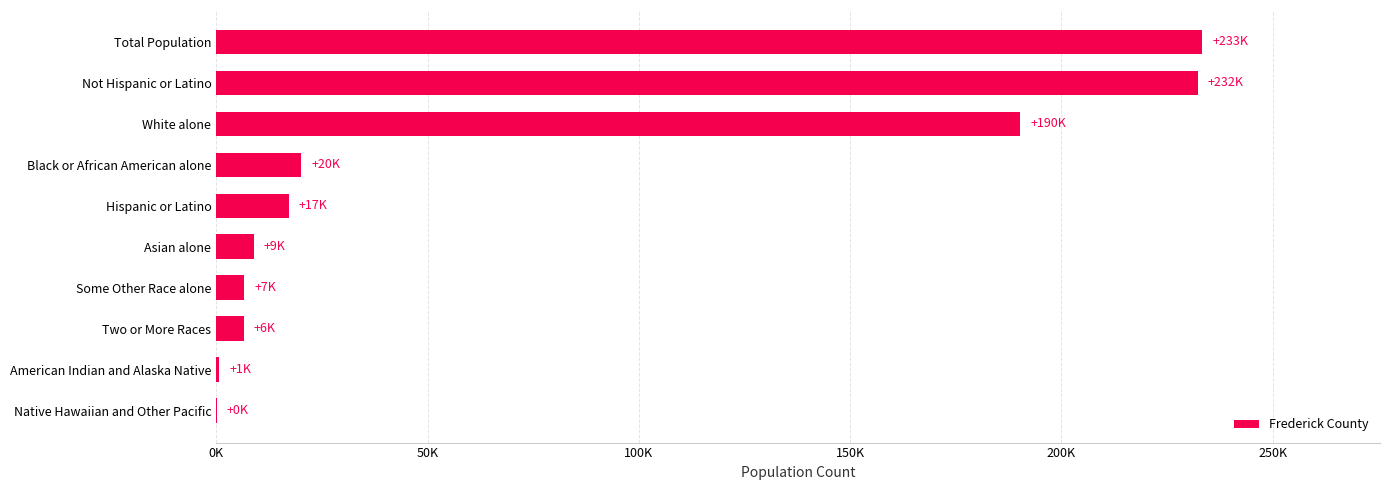

Are the bars horizontal?

Yes